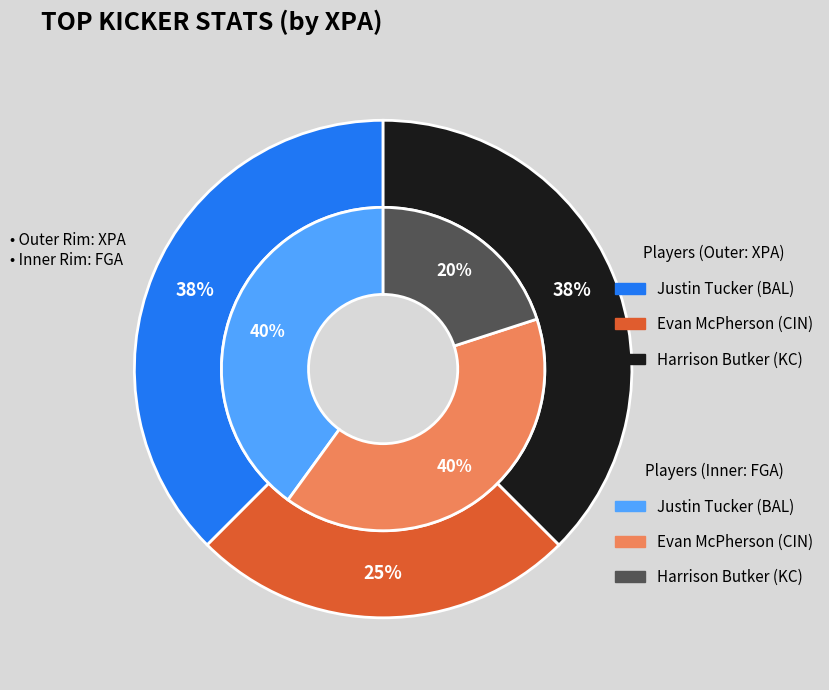

To the nearest percent, what is the average slice percentage?

33%